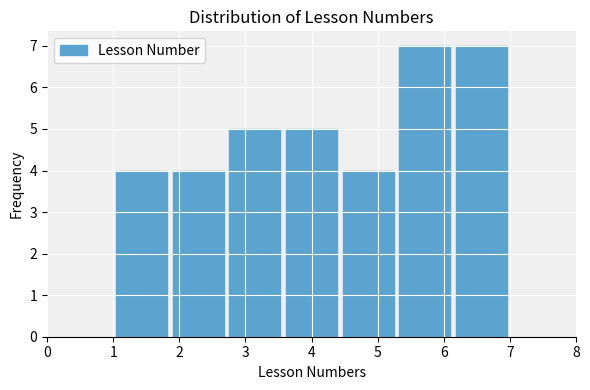

Reading left to right, list every bar in this chart as the range it spans on the x-axis followed by its height. Neither the bar edges nor the heights are printed on the chart, so give them approximately, as read against the axes.

1.0 to 1.9: 4
1.9 to 2.7: 4
2.7 to 3.6: 5
3.6 to 4.4: 5
4.4 to 5.3: 4
5.3 to 6.1: 7
6.1 to 7.0: 7